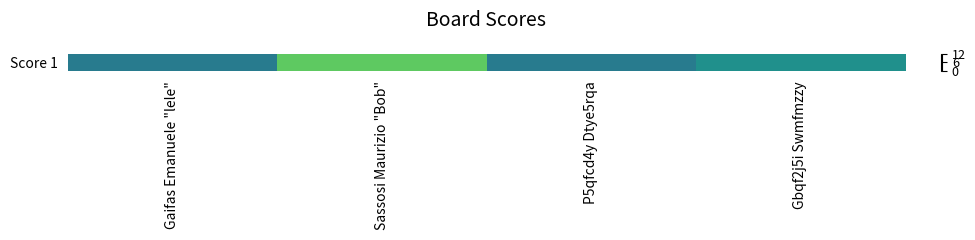

What is the minimum value shown in the chart?

5